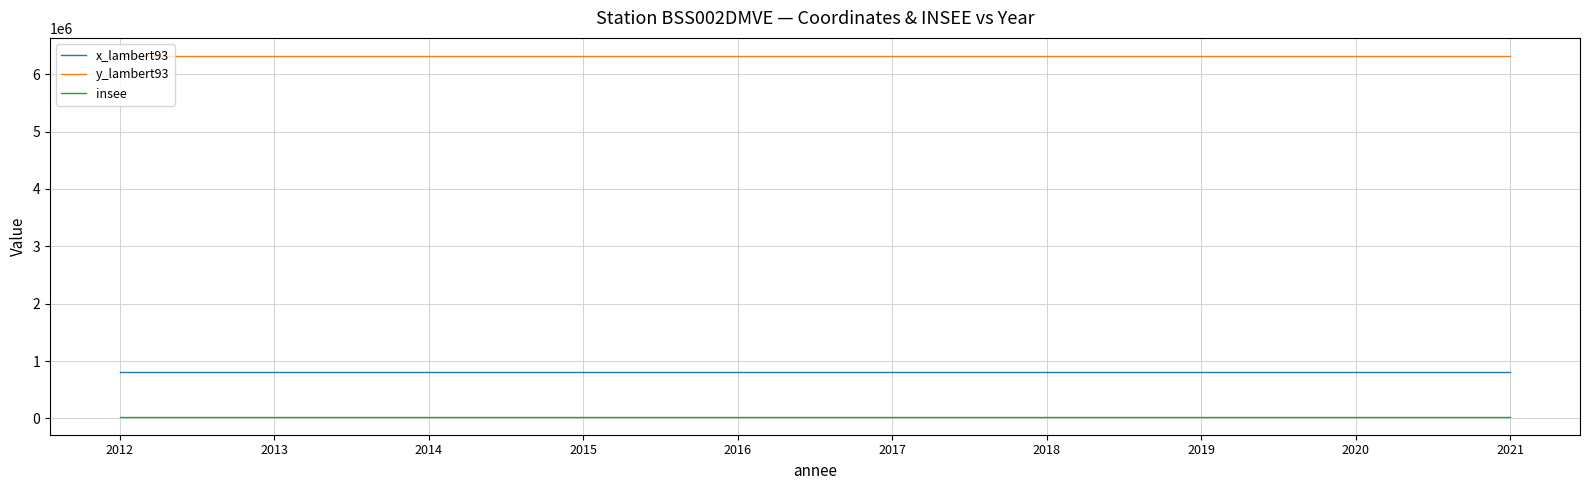

What is the highest value of the x_lambert93 series?

809004